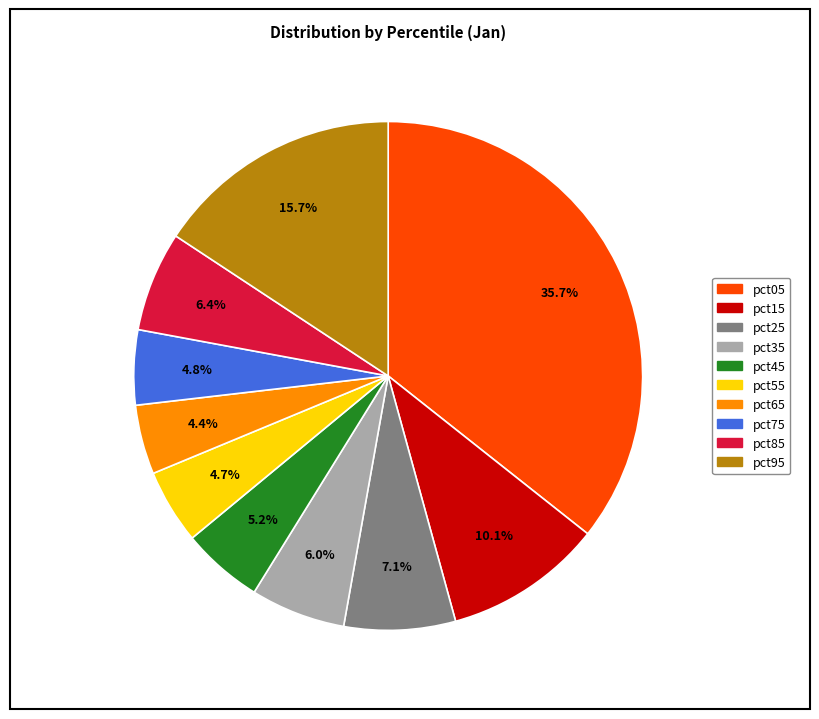

Is there any slice that represents more than half of the pie?

No